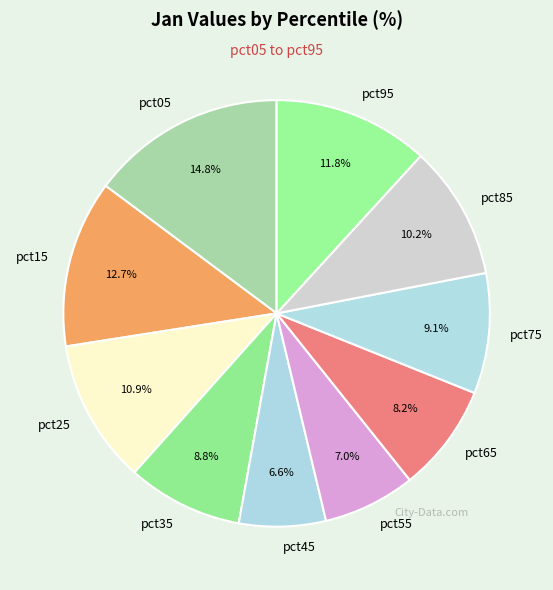

Is there a majority slice in this chart?

No